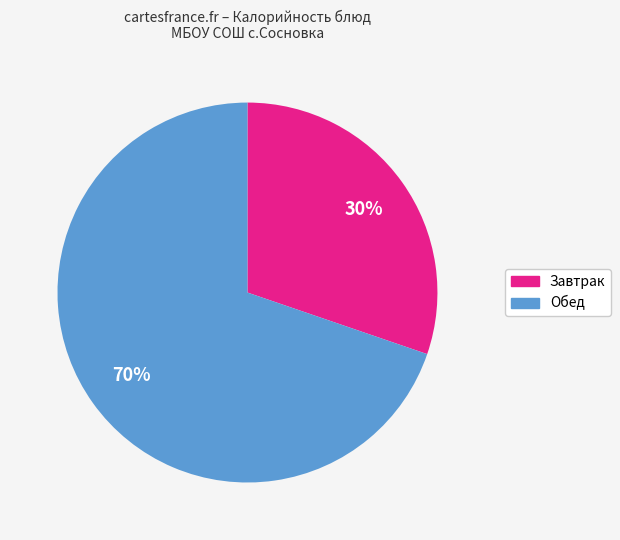

To the nearest percent, what is the average slice percentage?

50%